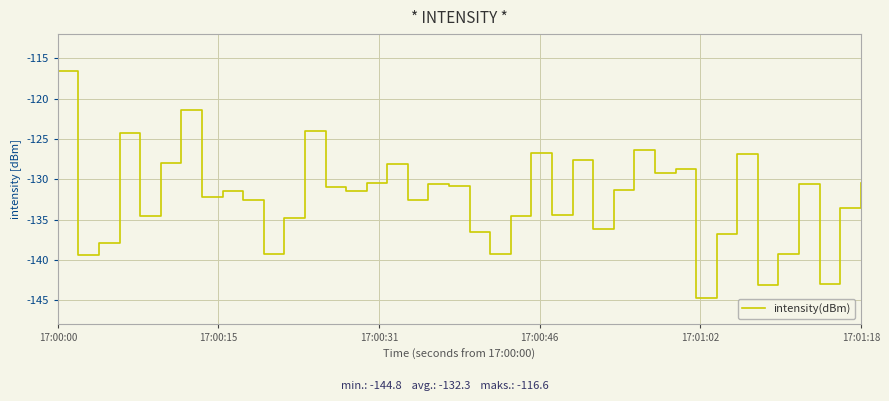

What is the minimum value shown in the chart?

-144.8